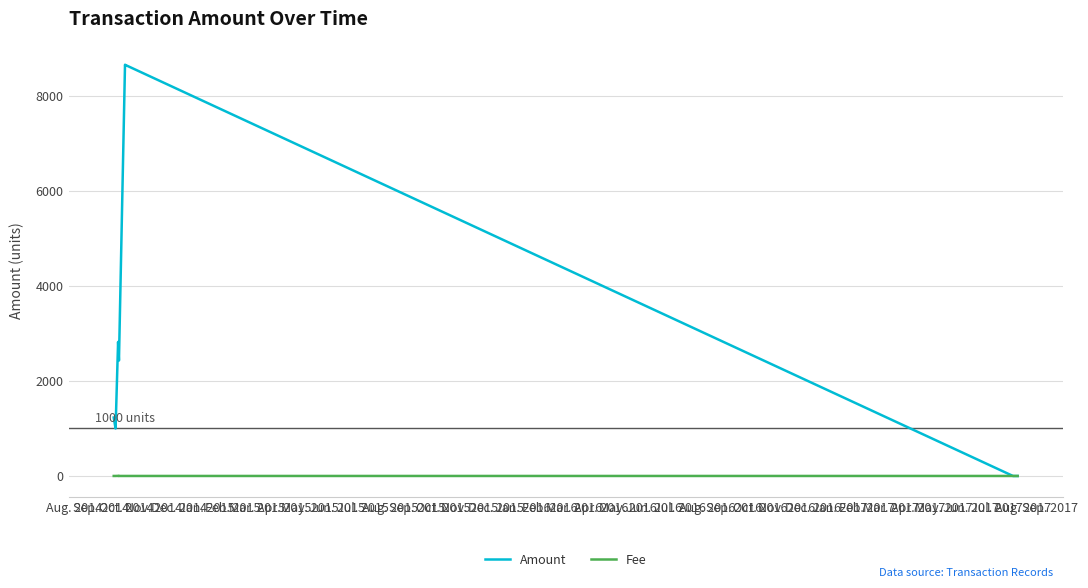

What is the maximum value shown in the chart?

8650